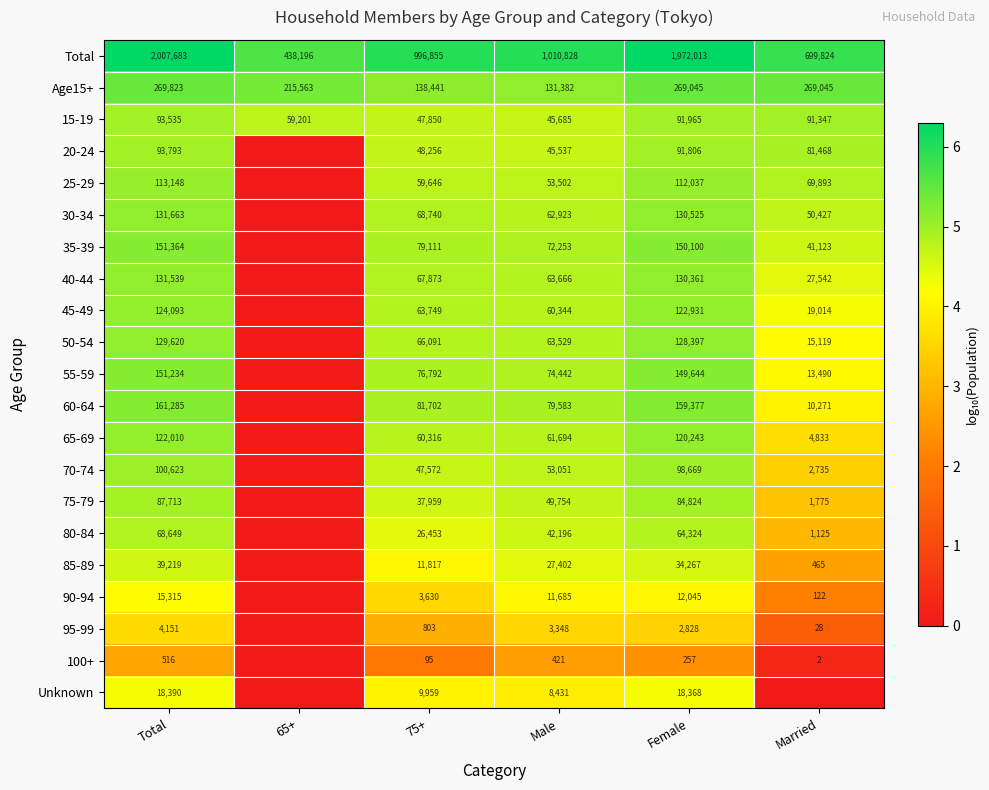

Rank the series at 75+ from highest to lowest value.

Total, Age15+, 60-64, 35-39, 55-59, 30-34, 40-44, 50-54, 45-49, 65-69, 25-29, 20-24, 15-19, 70-74, 75-79, 80-84, 85-89, Unknown, 90-94, 95-99, 100+